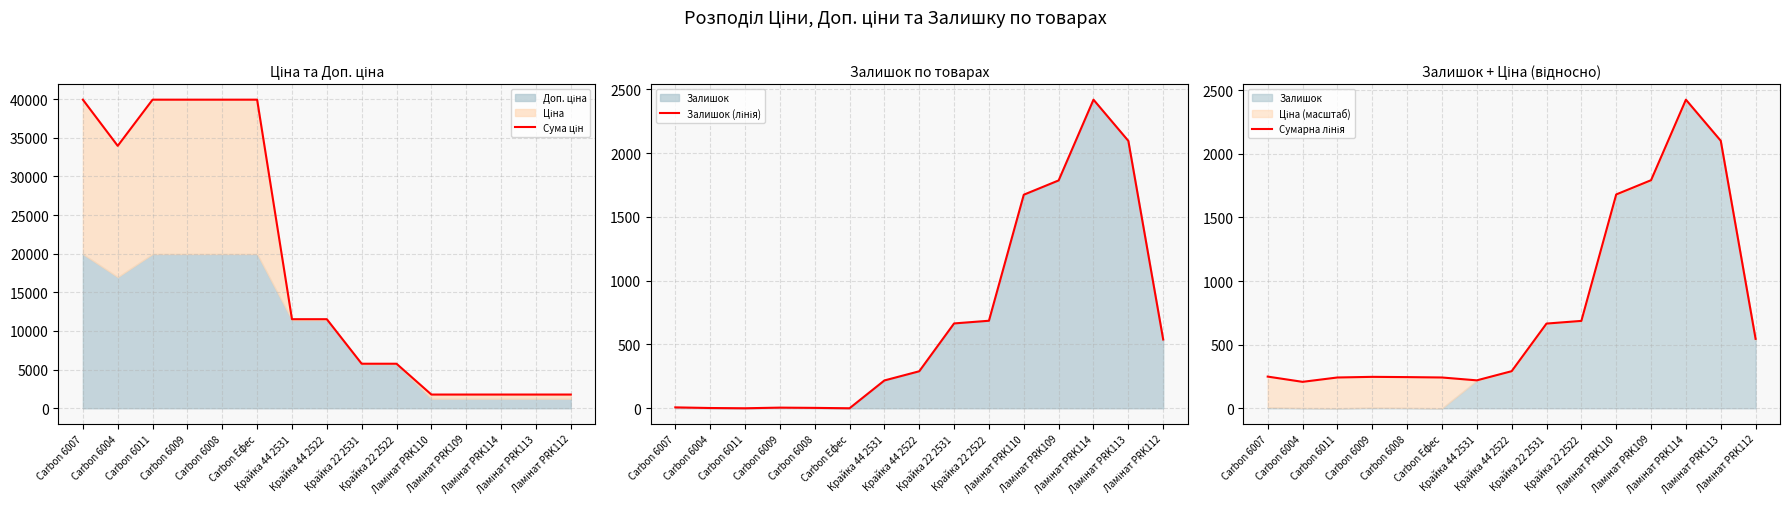

At how many categories does at least one series exceed 7893?

8